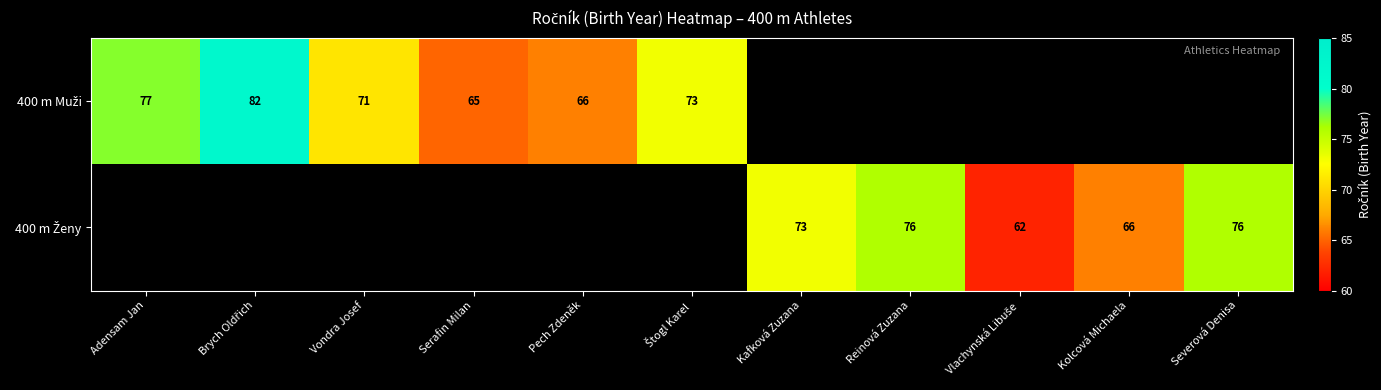

The 400 m Muži series shows 105.1 at Pech Zdeněk. True or false?

False